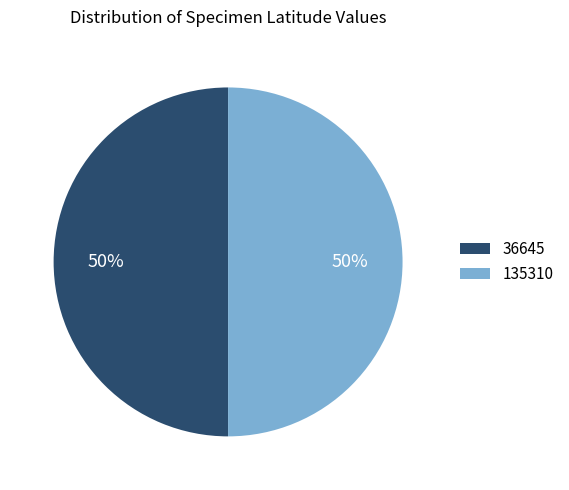

What percentage is the 135310 slice, to the nearest percent?

50%